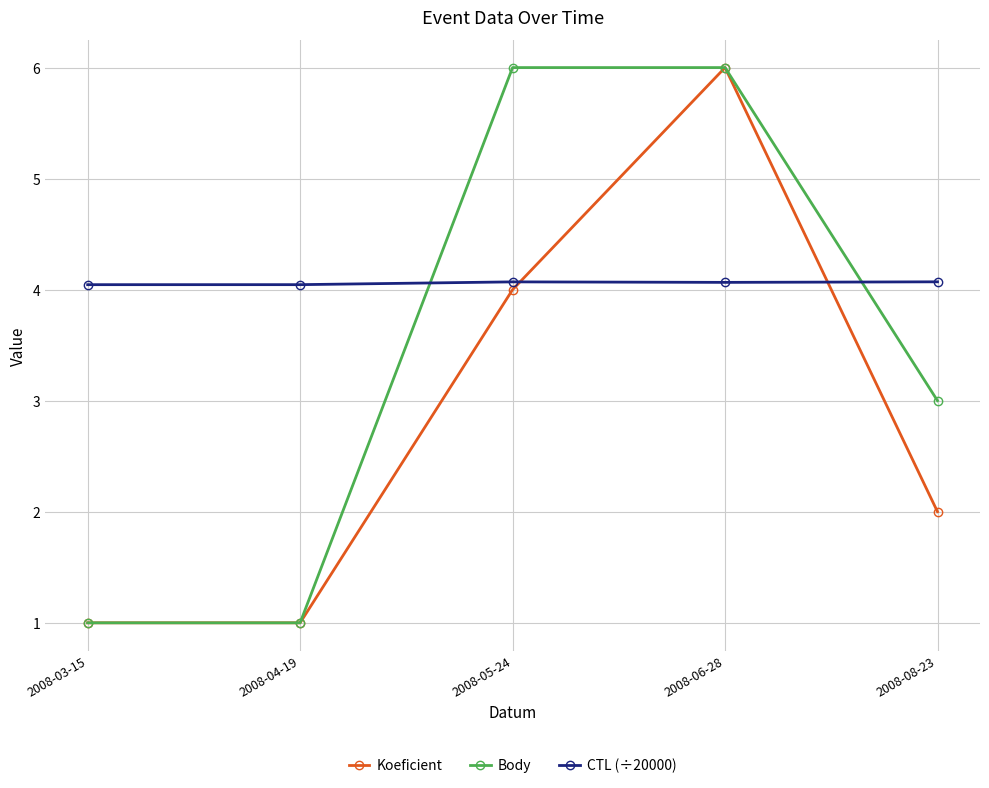

Which series changed the most between 2008-04-19 and 2008-05-24?

Body